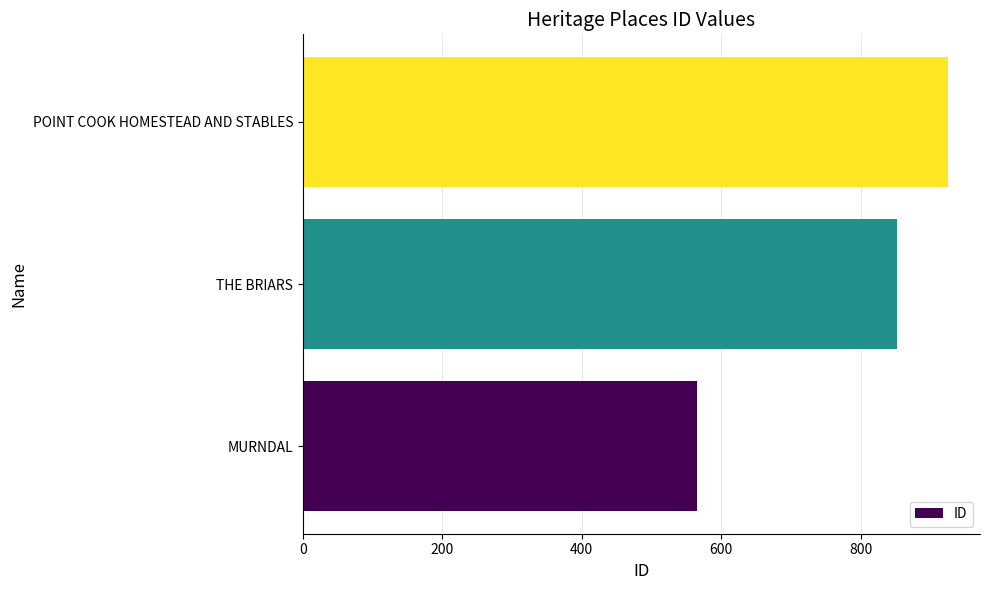

Are the bars grouped side by side (vs. stacked)?

No